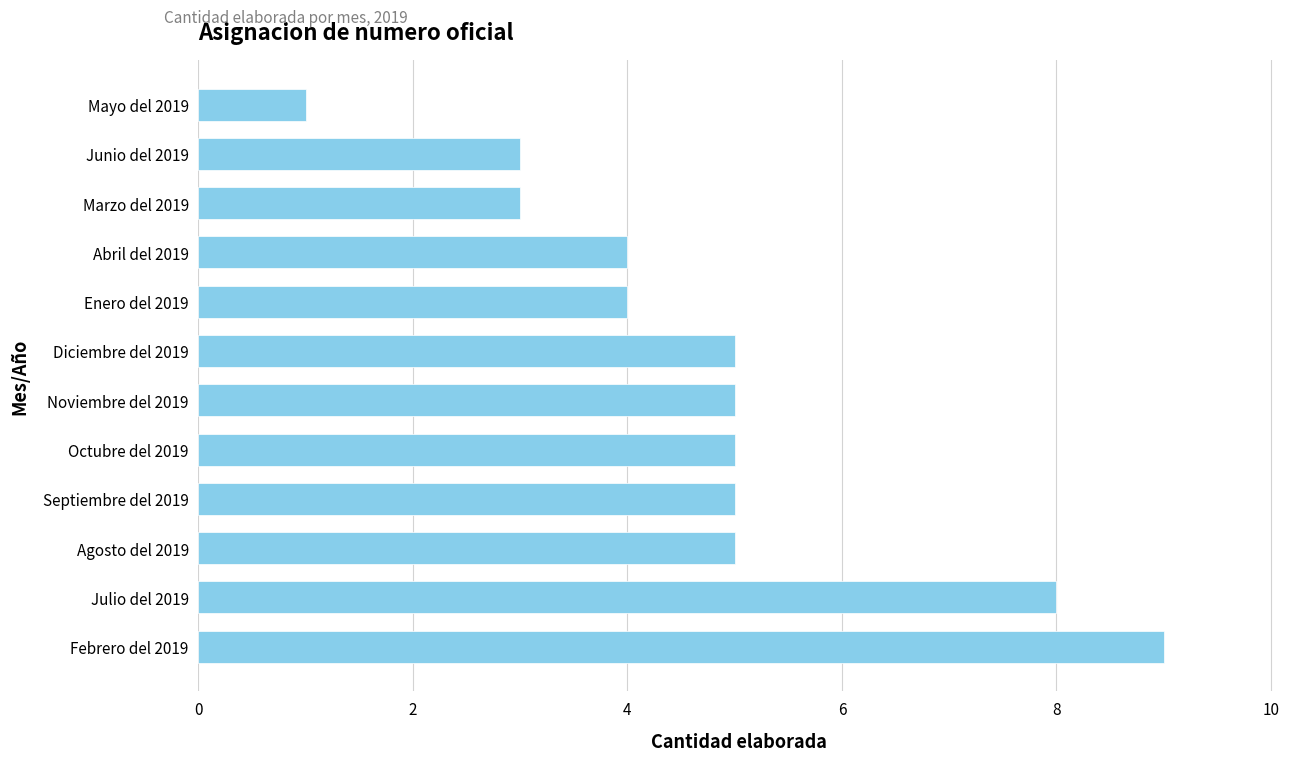

What is the change in value from Agosto del 2019 to Mayo del 2019?

-4